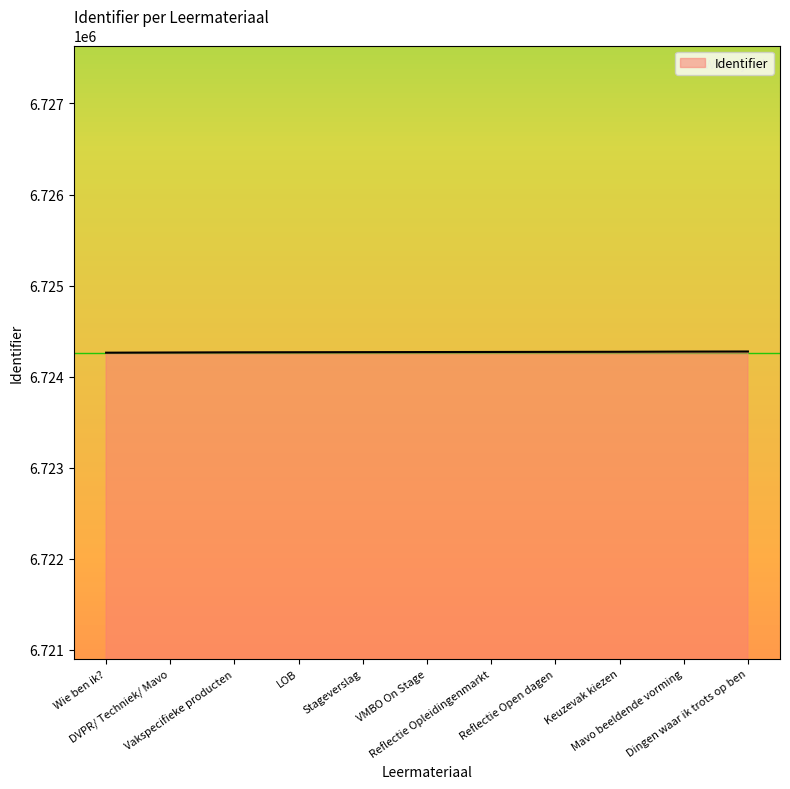

What is the maximum value shown in the chart?

6724275